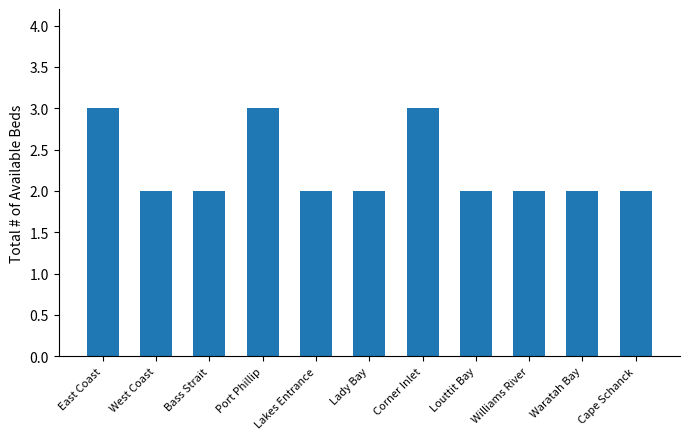

Is it true that the value at East Coast is 3?

True